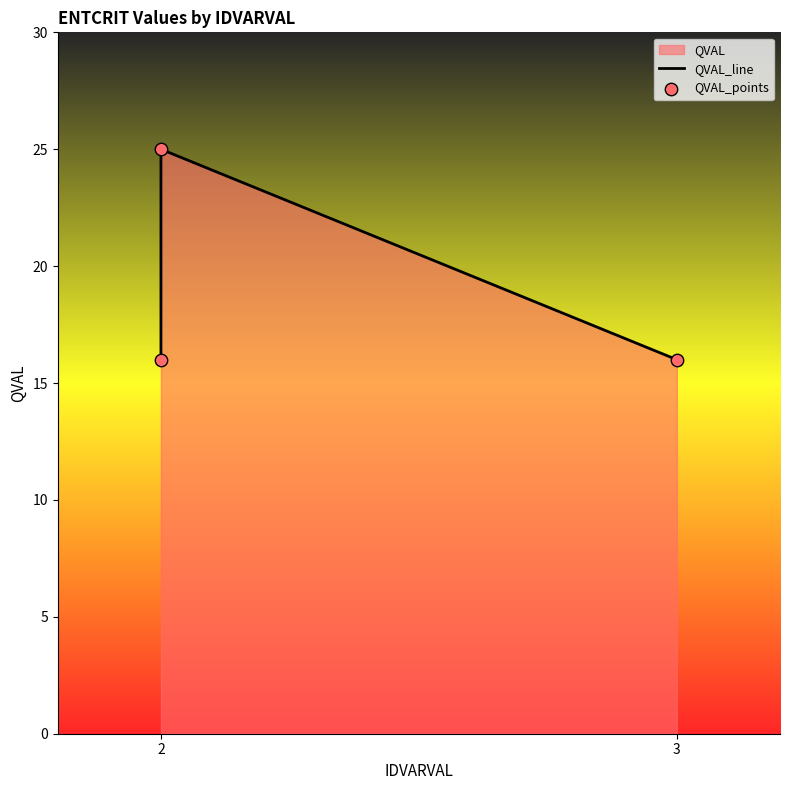

Which series contains the highest Y value?

QVAL_line